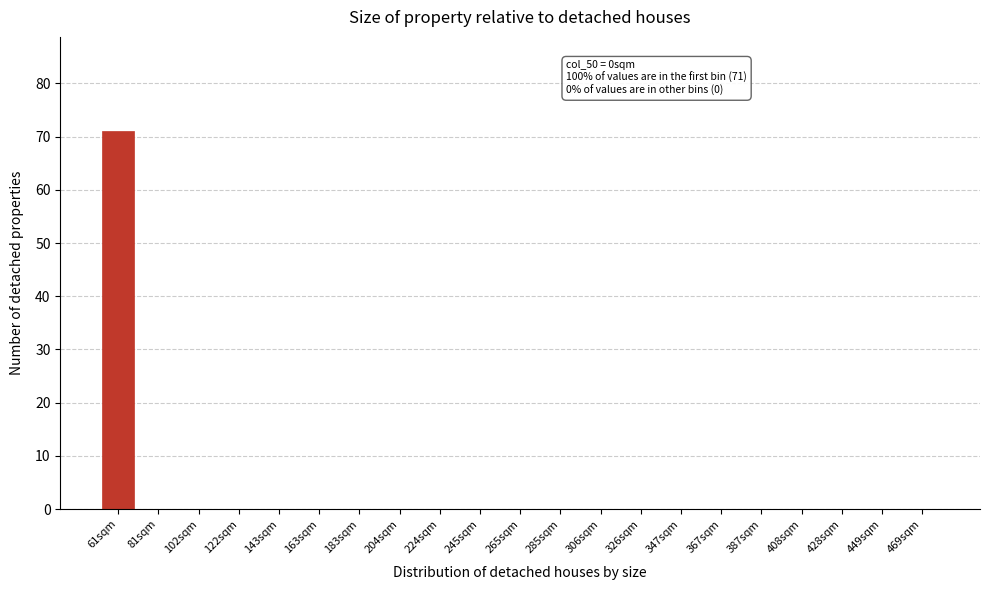

Reading right to left, transcribe all the data shown in this chart.

469sqm=0	449sqm=0	428sqm=0	408sqm=0	387sqm=0	367sqm=0	347sqm=0	326sqm=0	306sqm=0	285sqm=0	265sqm=0	245sqm=0	224sqm=0	204sqm=0	183sqm=0	163sqm=0	143sqm=0	122sqm=0	102sqm=0	81sqm=0	61sqm=71